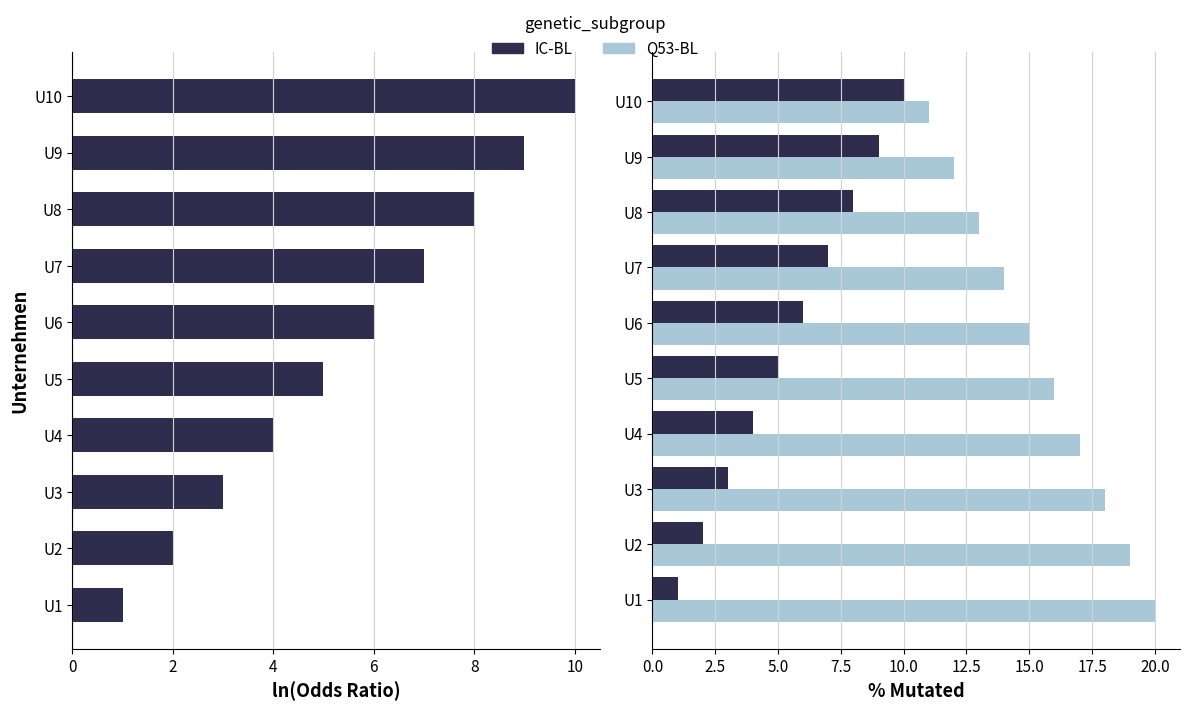

What is the greatest value displayed?

20